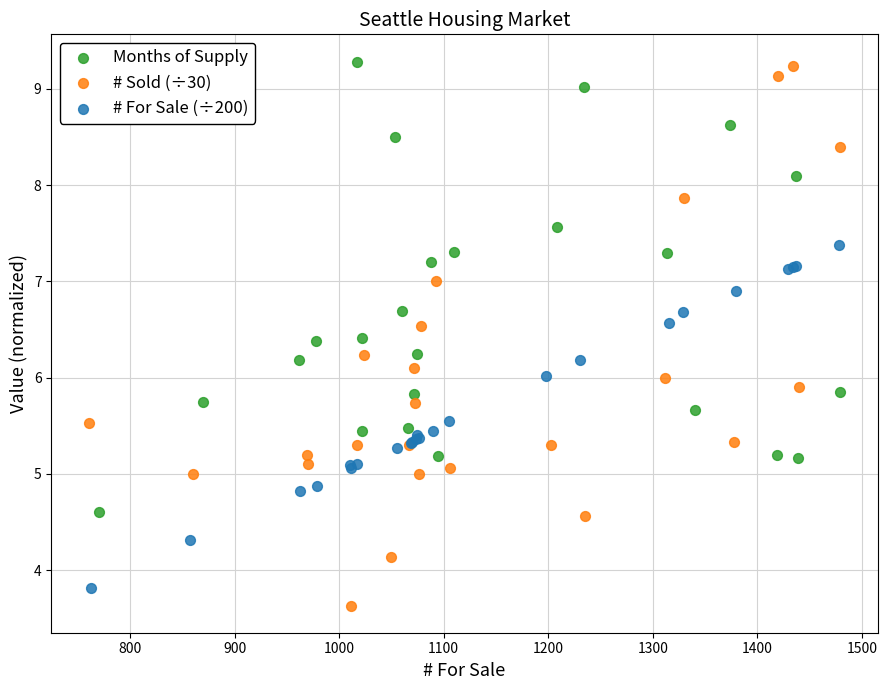

Which series has the largest Y range (max minus min)?

# Sold (÷30)